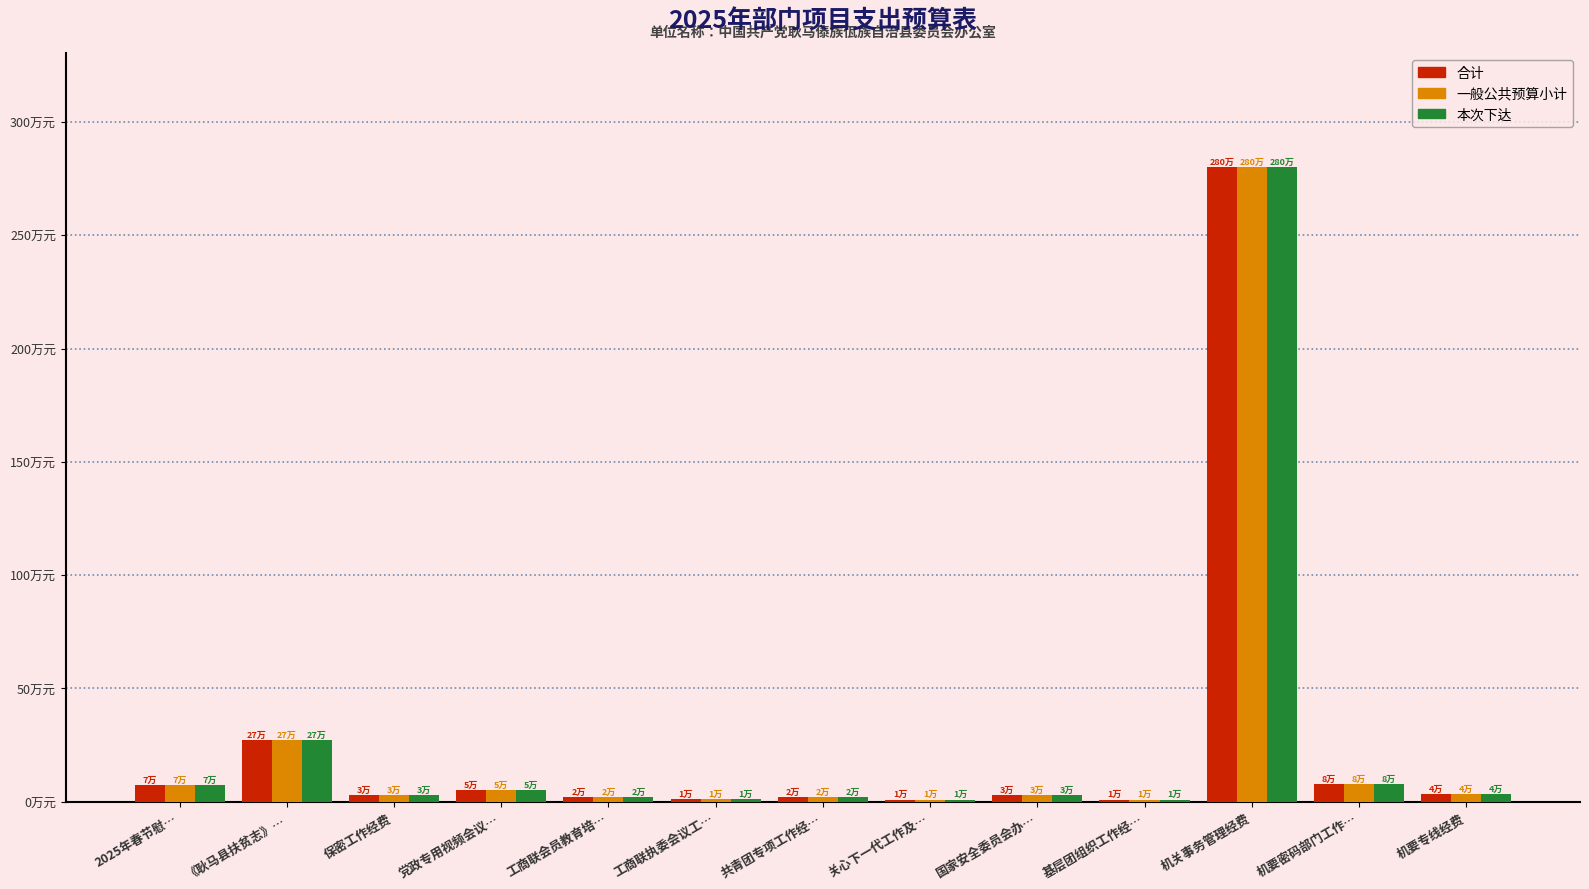

At 机关事务管理经费, list the series in order from smallest to largest.

合计, 一般公共预算小计, 本次下达